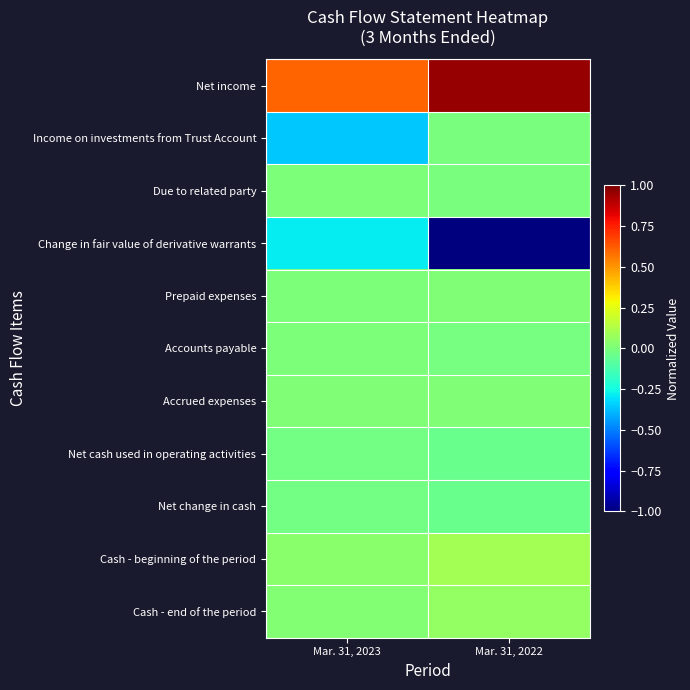

How many data points does each series have?

2